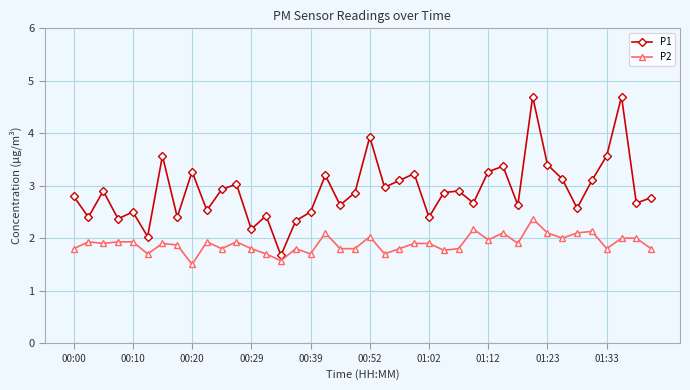

Rank the series by their average value, from highest to lowest.

P1, P2